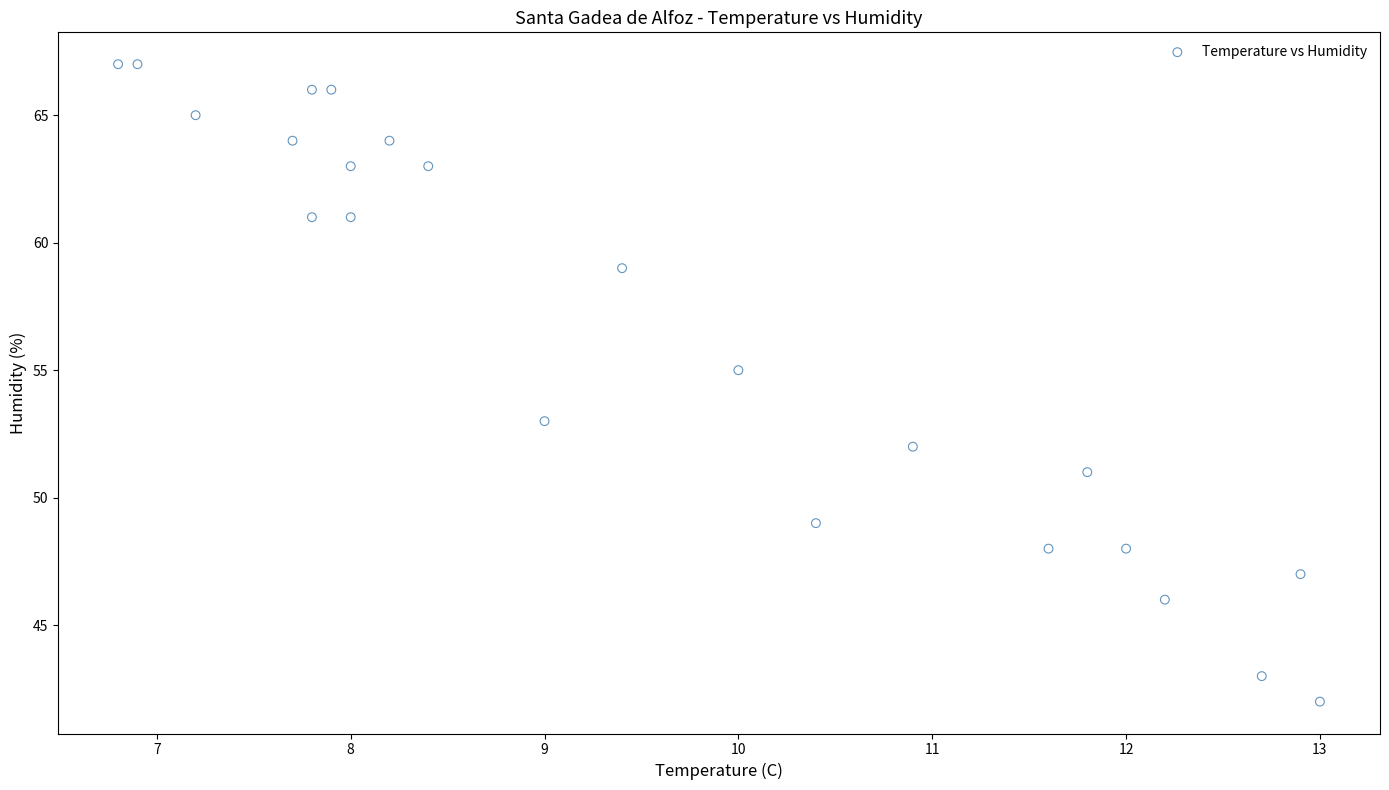

What is the range of Y values (max minus min)?

25